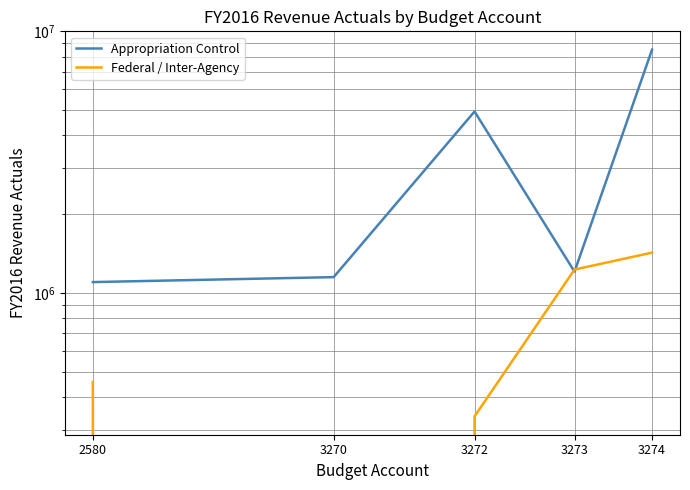

Reading right to left, list all the values displayed in this chart.

Appropriation Control: 8515365	1205108	4939807	1148565	1099421
Federal / Inter-Agency: 1425110	1227542	336865	0	456000